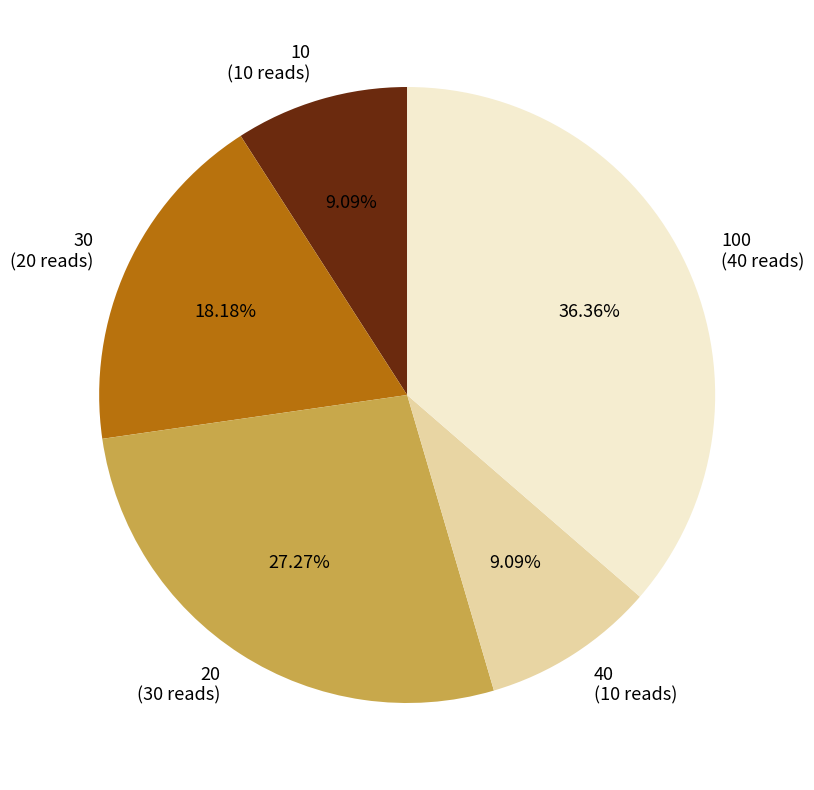

Does 20 (30 reads) account for over 50% of the chart?

No